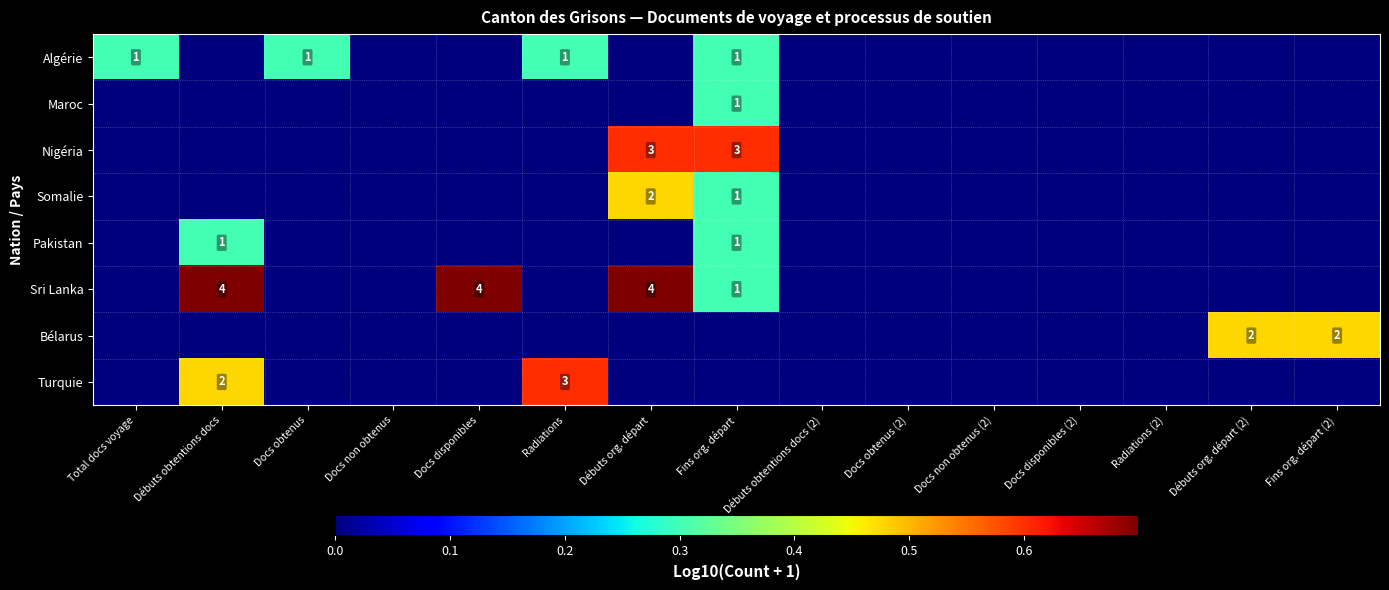

What is the difference between the highest and lowest values at Total docs voyage?

0.3